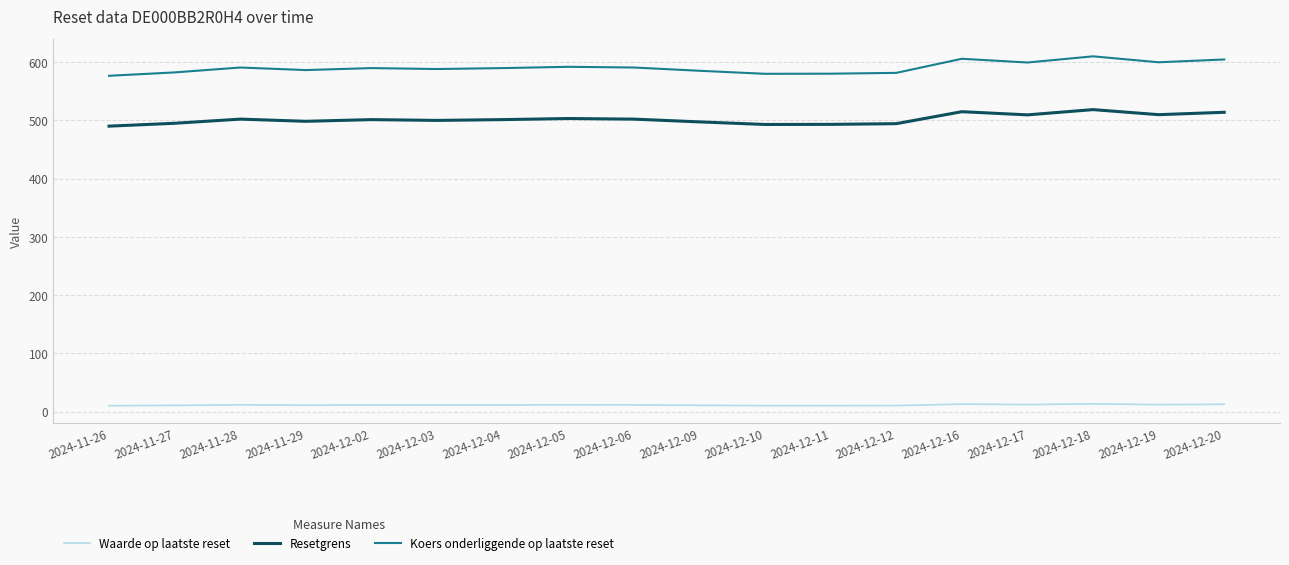

Rank the series at 2024-11-29 from lowest to highest value.

Waarde op laatste reset, Resetgrens, Koers onderliggende op laatste reset